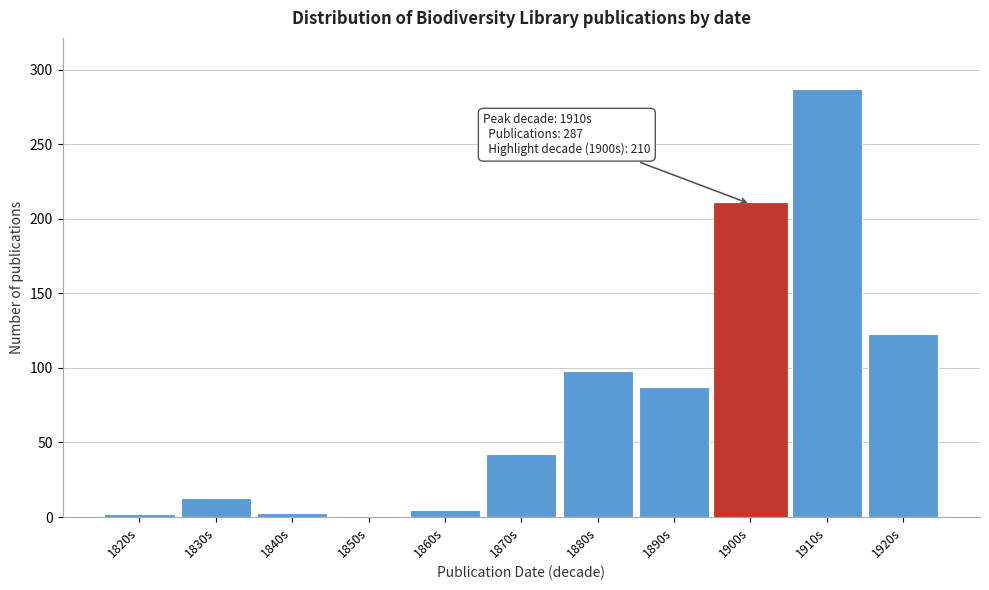

What is the label of the 7th bar from the right?

1860s